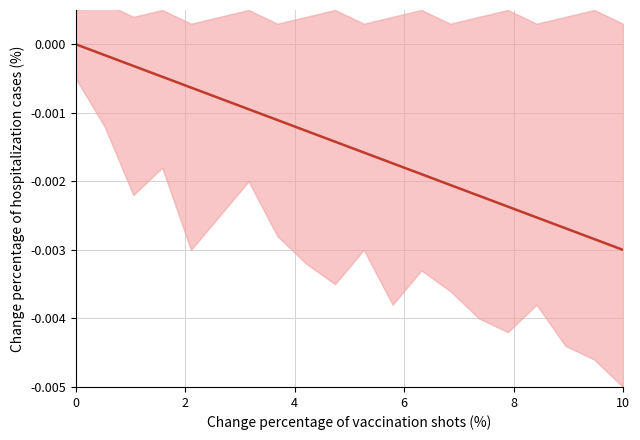

Is it true that the value at 10 is -0.0?

True